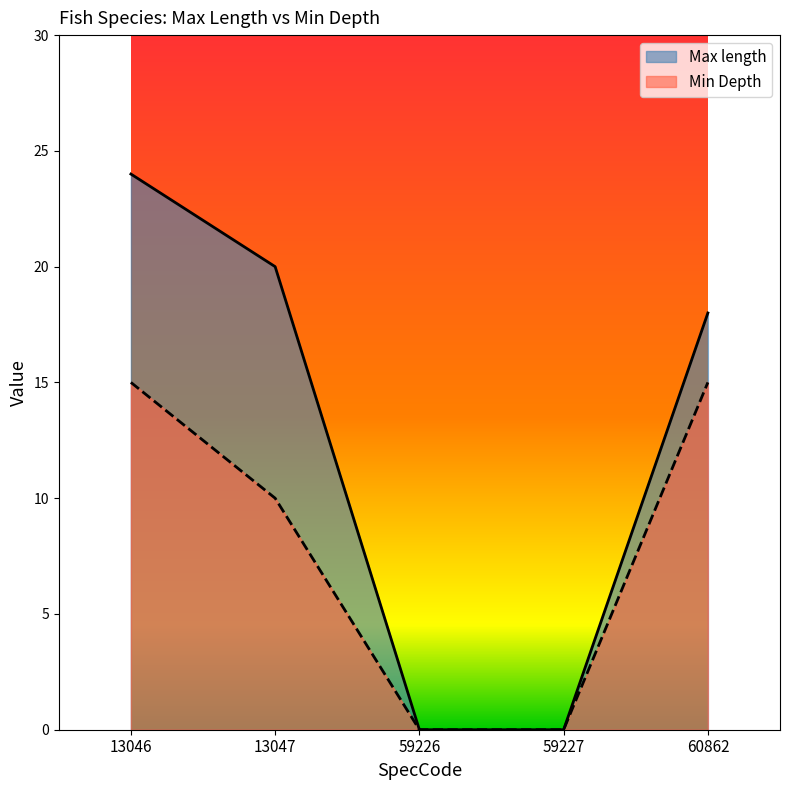

Reading left to right, extract all data points from this chart.

Max length: 24	20	0	0	18
Min Depth: 15	10	0	0	15